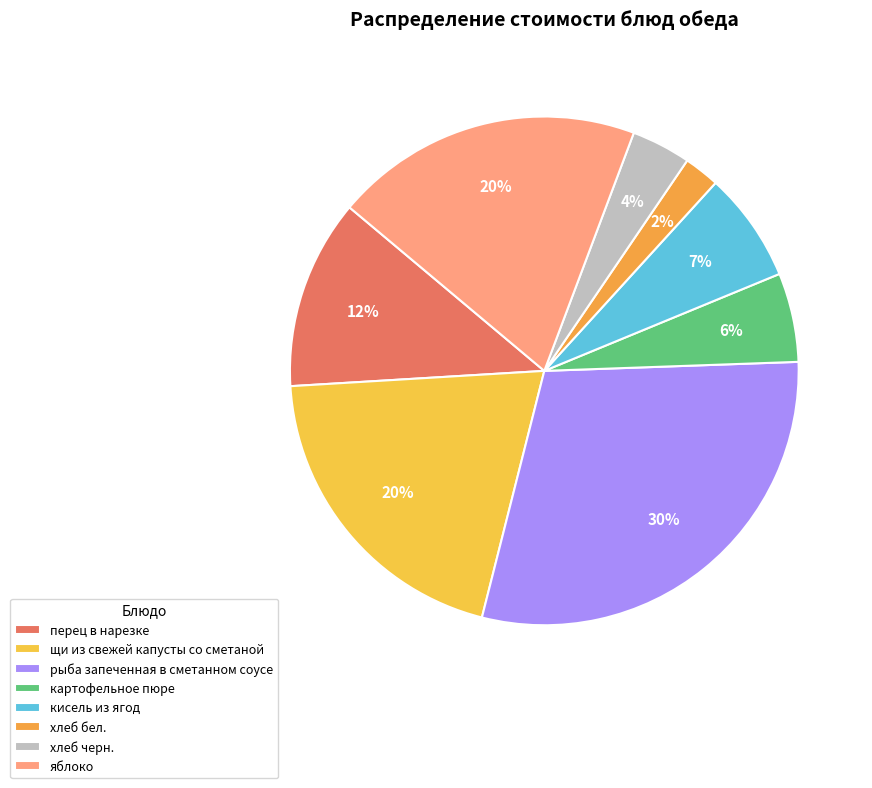

To the nearest percent, what is the average slice percentage?

12%